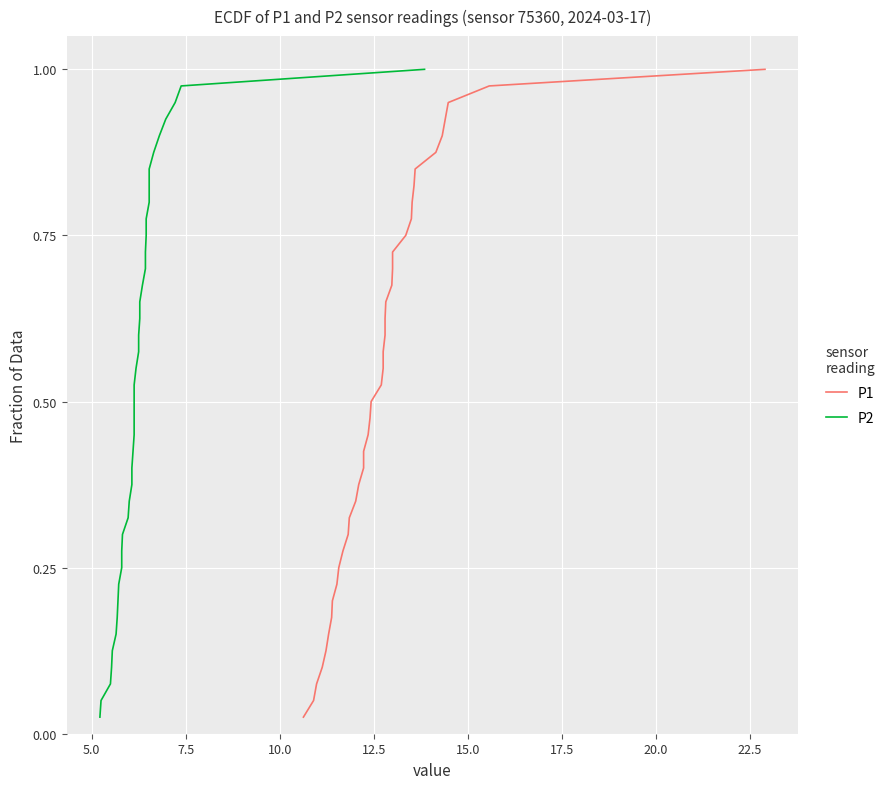

Reading left to right, what are all the values shown in this chart?

P1: 0.0	0.1	0.1	0.1	0.1	0.1	0.2	0.2	0.2	0.2	0.3	0.3	0.3	0.3	0.4	0.4	0.4	0.5	0.5	0.5	0.5	0.6	0.6	0.6	0.6	0.7	0.7	0.7	0.7	0.8	0.8	0.8	0.8	0.8	0.9	0.9	0.9	0.9	1.0	1.0
P2: 0.0	0.1	0.1	0.1	0.1	0.1	0.2	0.2	0.2	0.2	0.3	0.3	0.3	0.3	0.4	0.4	0.4	0.5	0.5	0.5	0.5	0.6	0.6	0.6	0.6	0.7	0.7	0.7	0.7	0.8	0.8	0.8	0.8	0.8	0.9	0.9	0.9	0.9	1.0	1.0